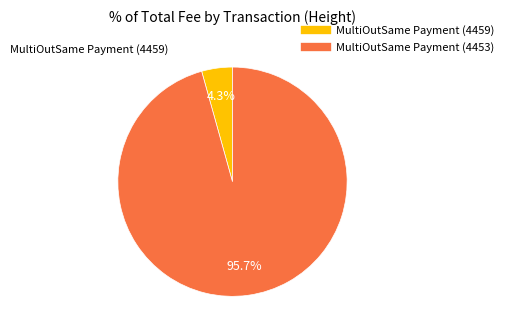

How many slices are in this pie chart?

2